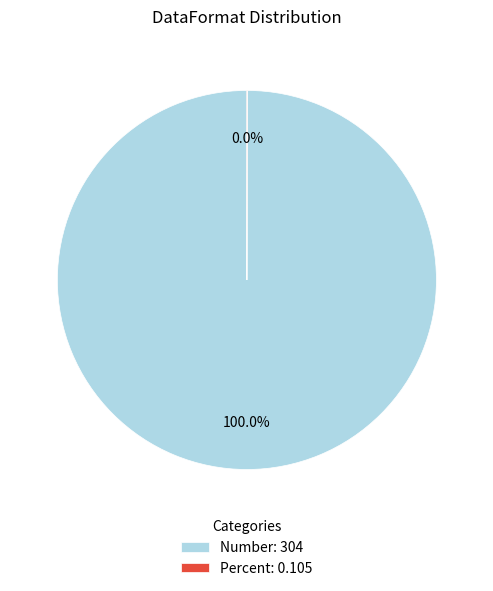

Does Number: 304 represent more than half of the total?

Yes